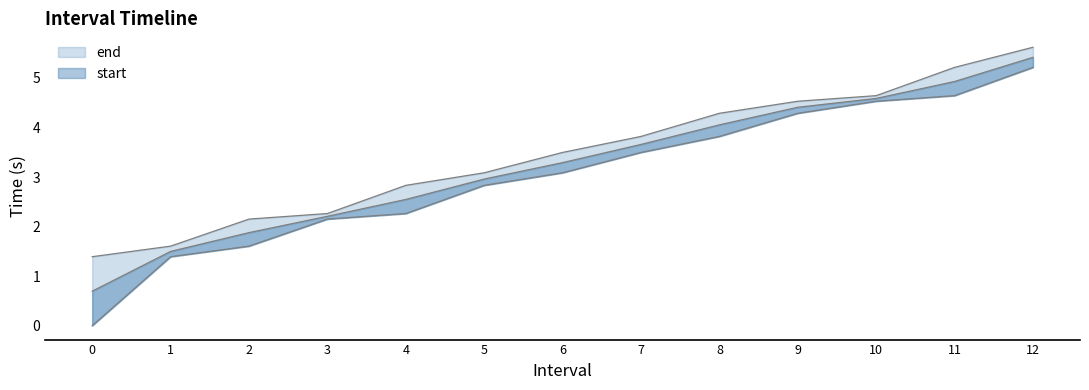

Which series changed the most between 10 and 12?

end